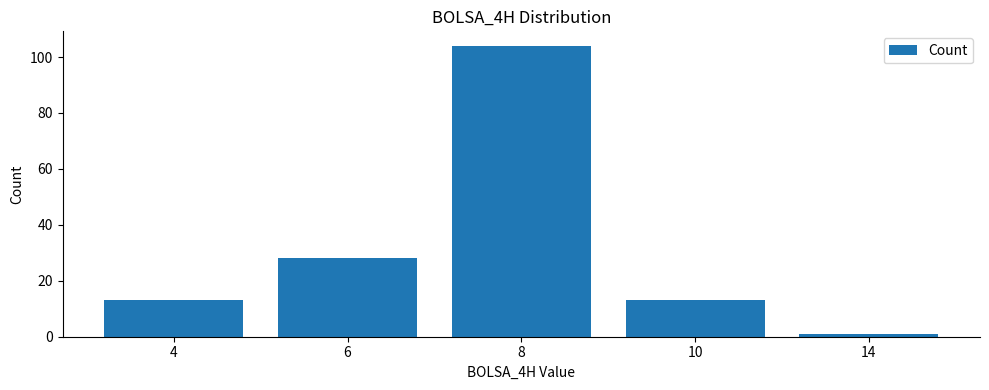

True or false: the data shows 1 at 14.

True